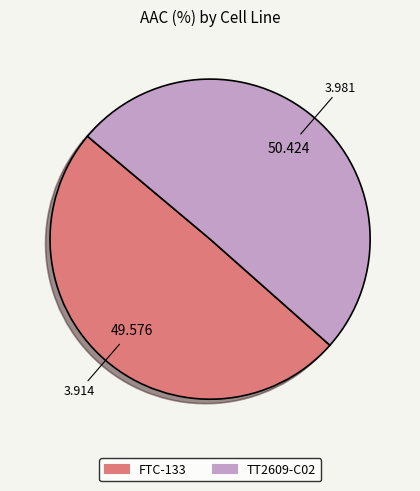

Does any single category account for the majority?

Yes